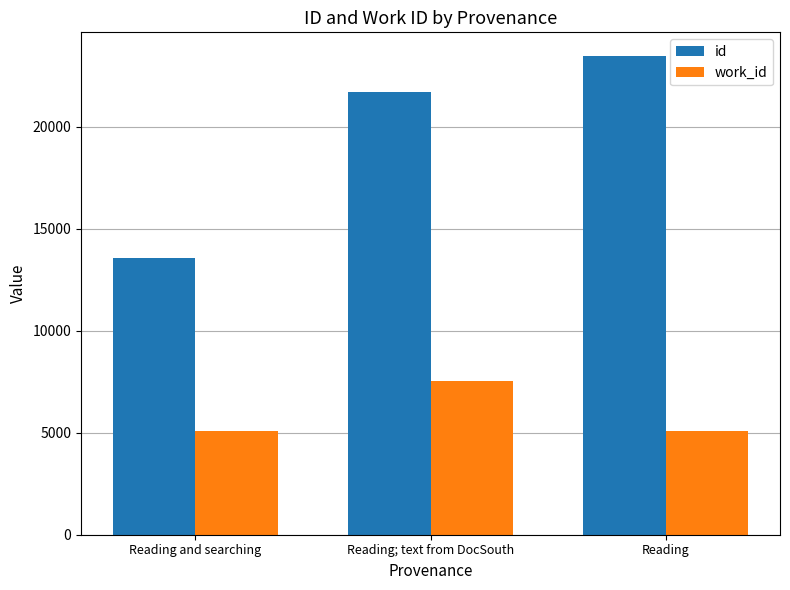

What is the label of the 3rd bar from the right?

Reading and searching